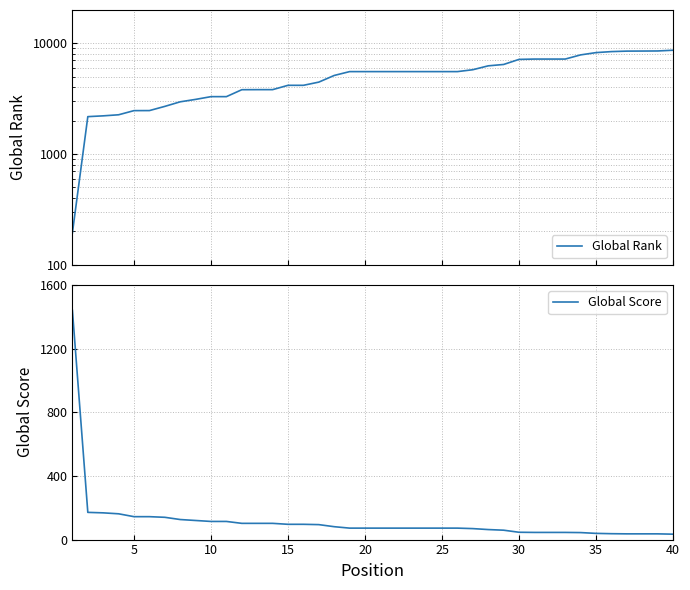

What is the lowest value of the Global Score series?

34